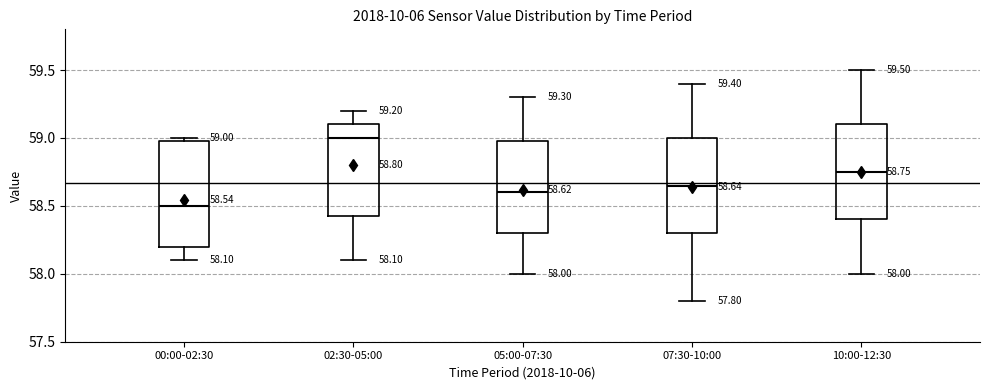

Which box is the tallest, from its lower edge to its upper edge?

00:00-02:30